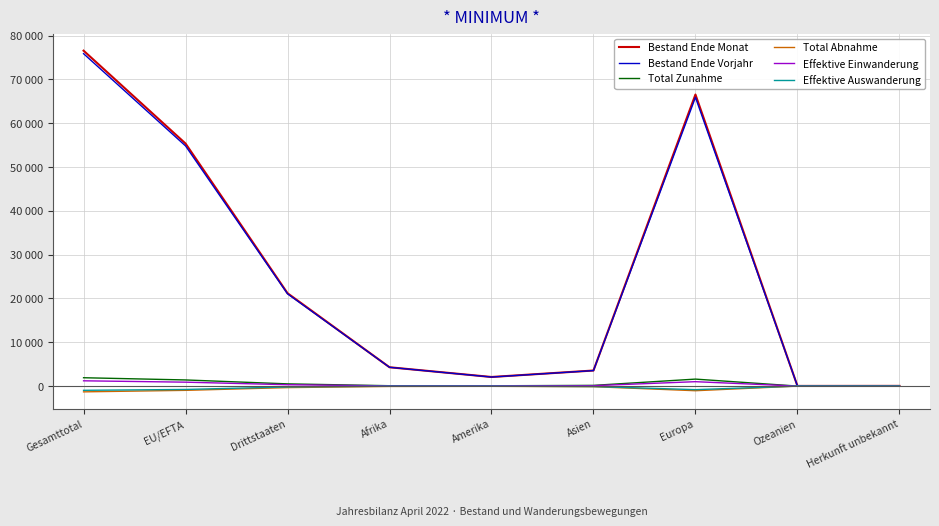

The Bestand Ende Vorjahr series shows 100908 at Gesamttotal. True or false?

False